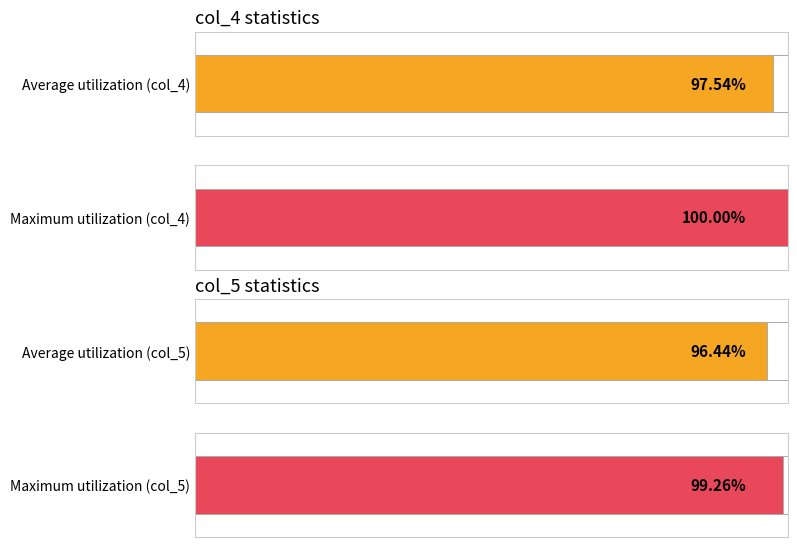

True or false: col_5 has a value of 5815 at 52498.

False